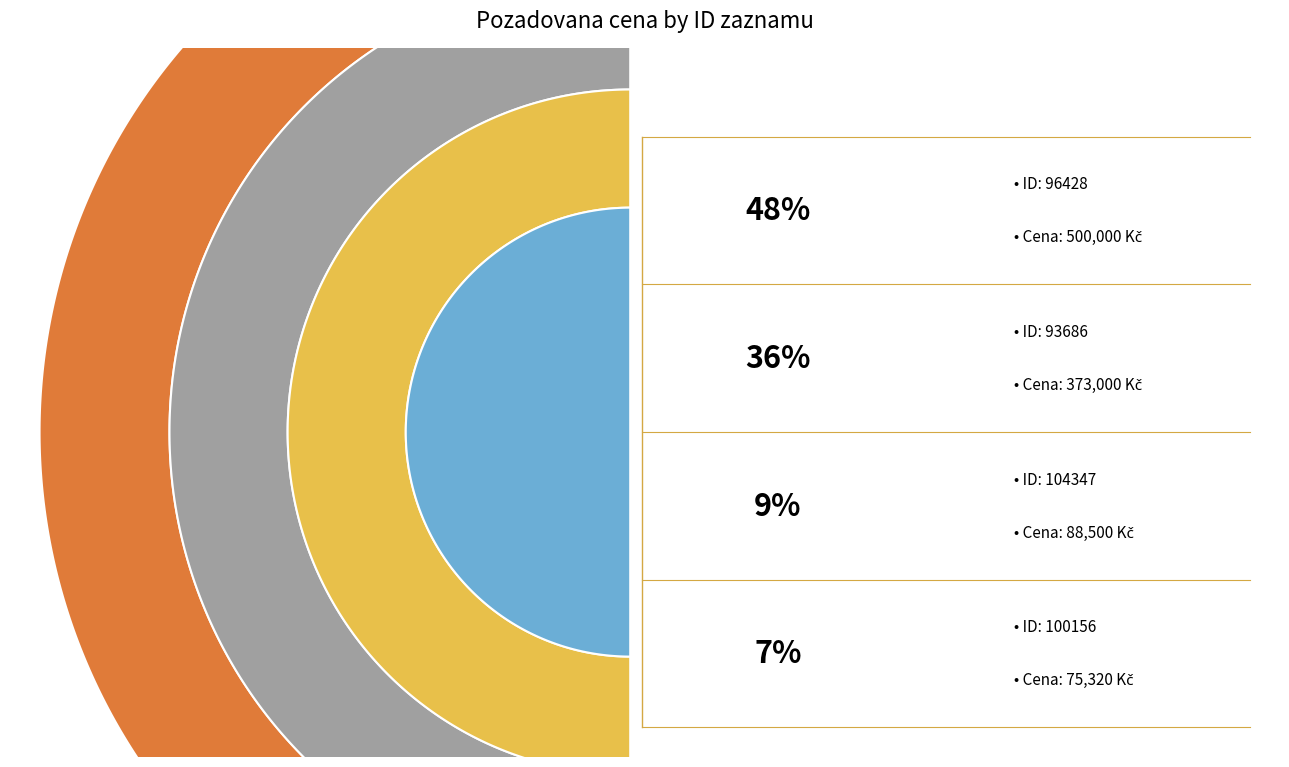

Is there a majority slice in this chart?

No